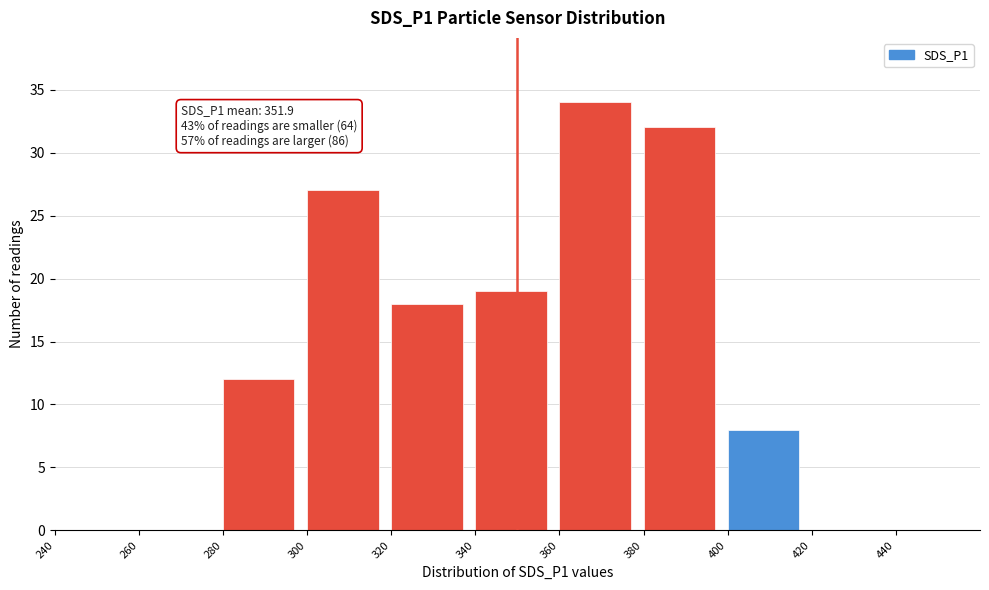

Which range on the x-axis has the tallest bar?

360 to 380